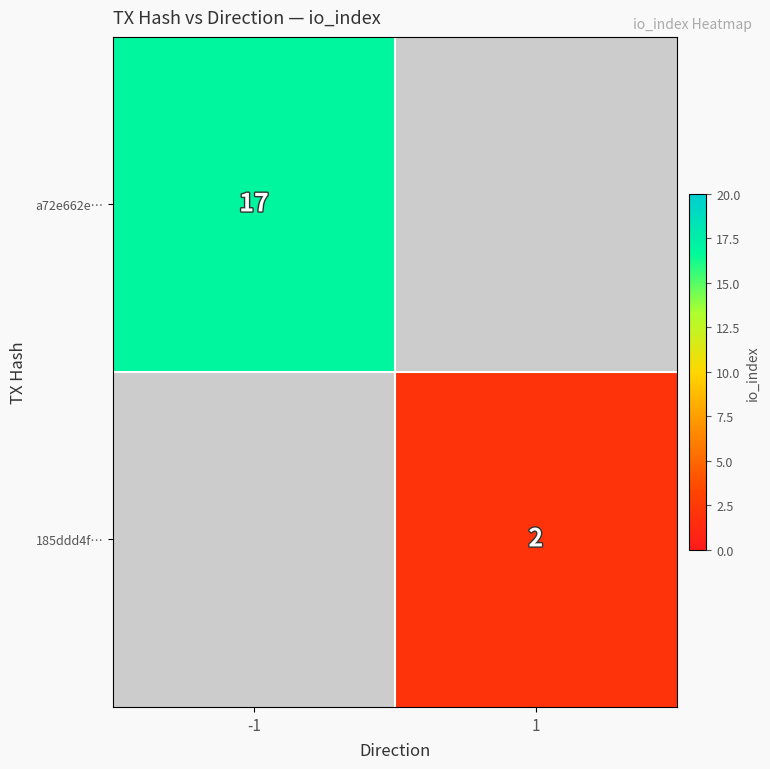

True or false: a72e662e… has a value of 11 at -1.

False